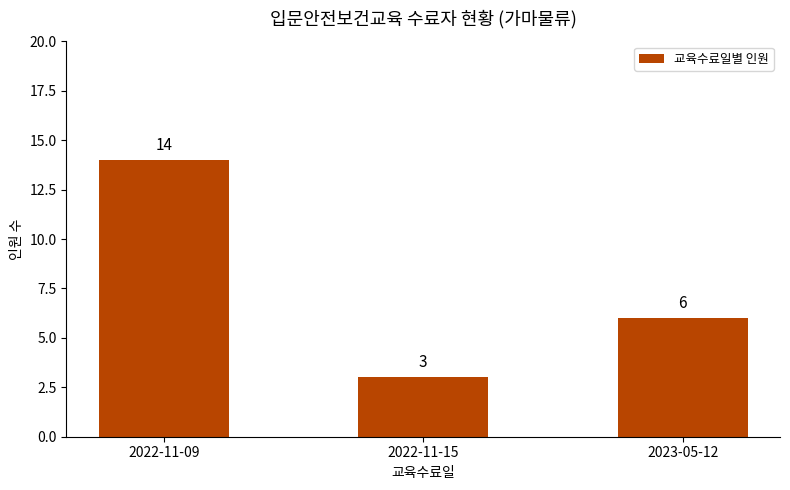

At which label is the value closest to 8?

2023-05-12